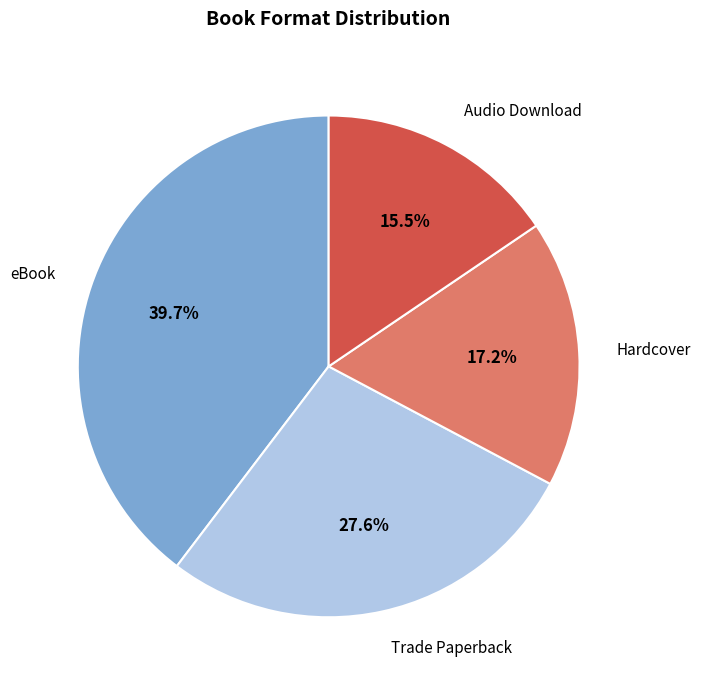

How many slices are in this pie chart?

4